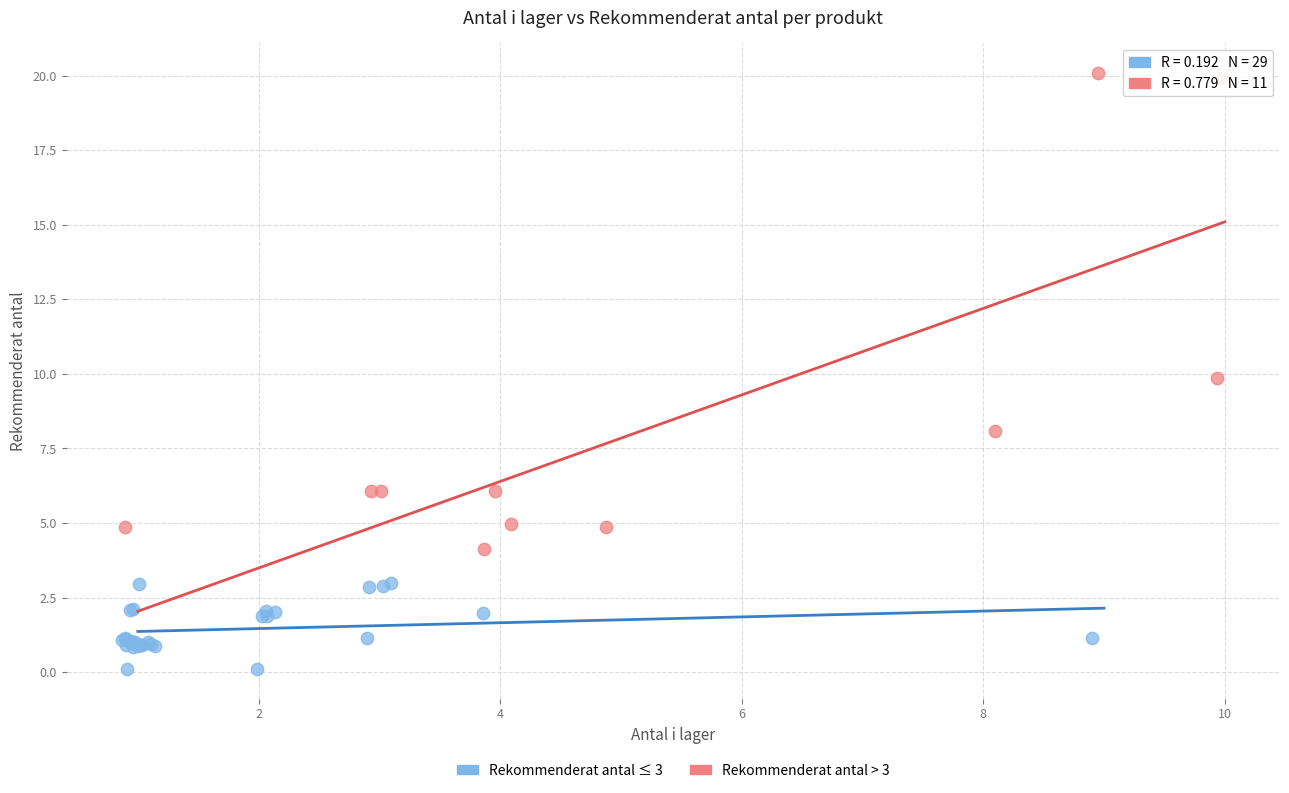

Which series has the largest Y range (max minus min)?

Rekommenderat antal > 3